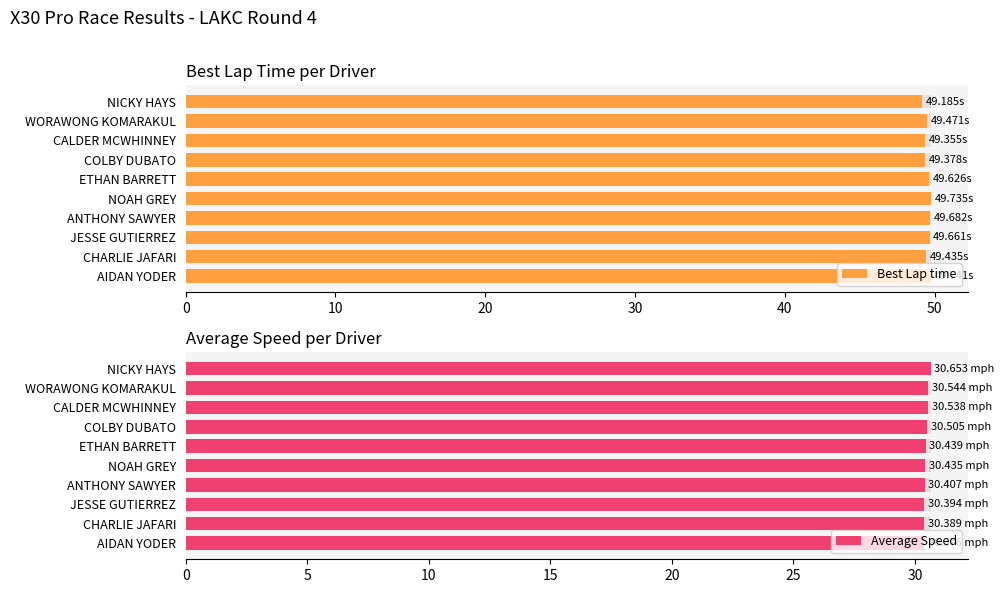

Which has a higher value, JESSE GUTIERREZ or AIDAN YODER?

AIDAN YODER